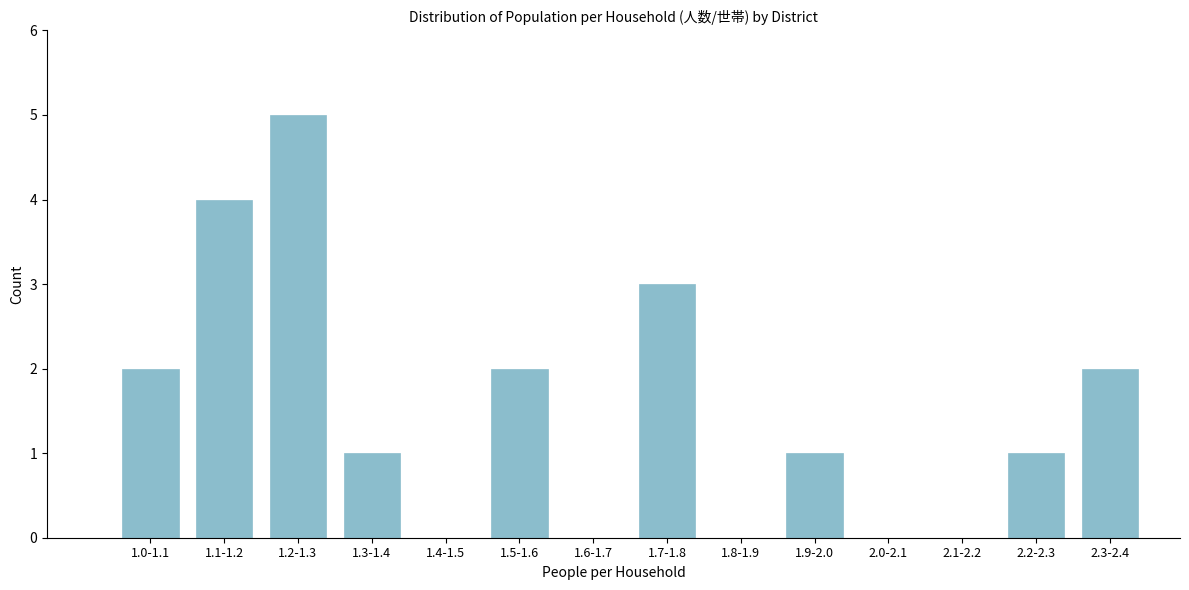

Reading right to left, what are all the values shown in this chart?

2.3-2.4=2	2.2-2.3=1	2.1-2.2=0	2.0-2.1=0	1.9-2.0=1	1.8-1.9=0	1.7-1.8=3	1.6-1.7=0	1.5-1.6=2	1.4-1.5=0	1.3-1.4=1	1.2-1.3=5	1.1-1.2=4	1.0-1.1=2